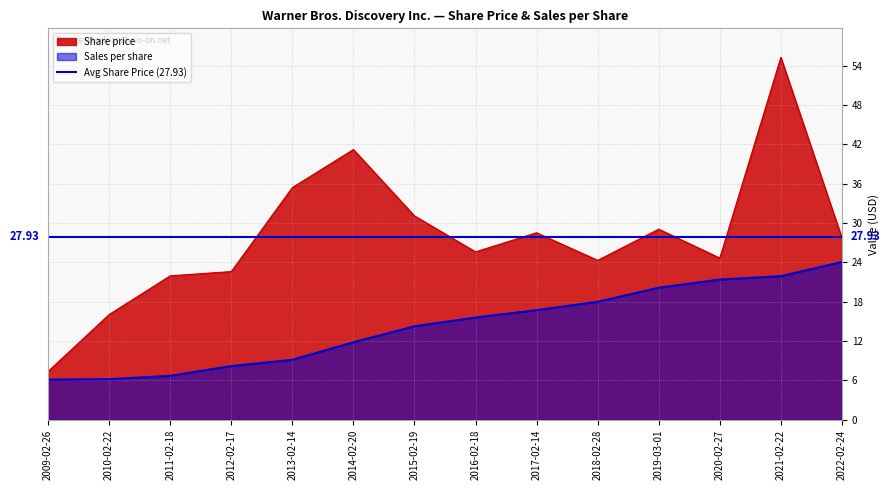

At which category does the chart reach its peak across all series?

2021-02-22